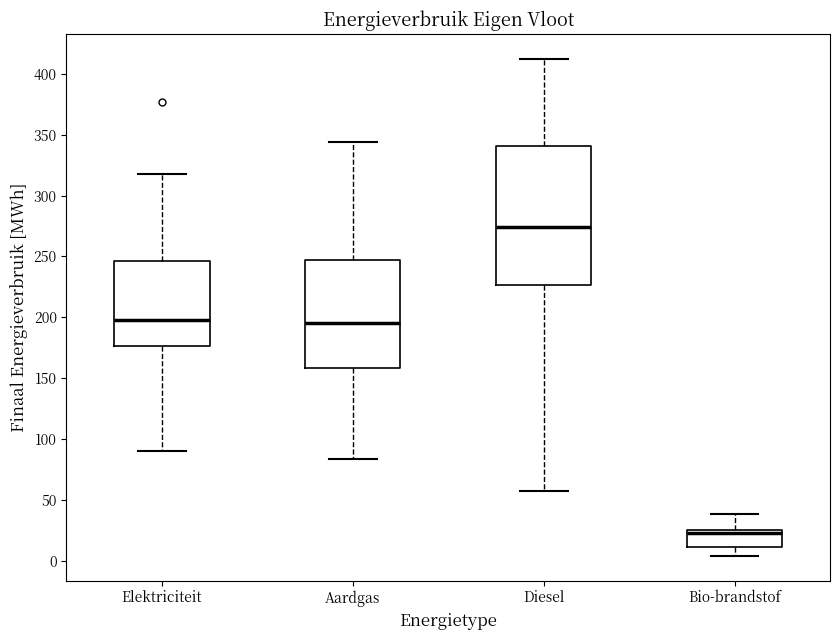

Which box has the highest median line?

Diesel